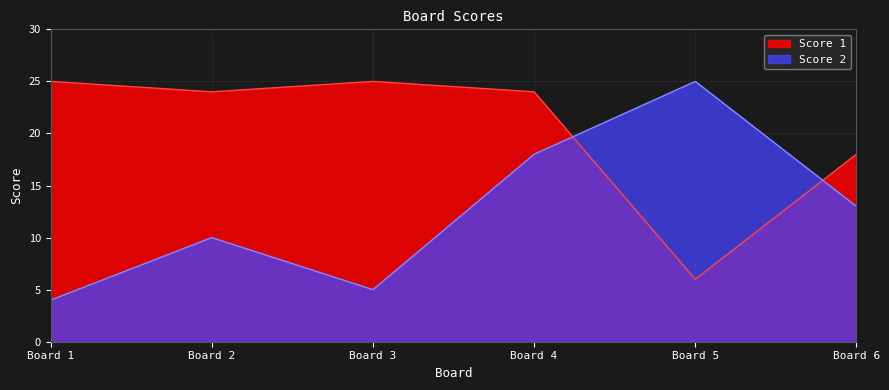

How many lines are shown in the chart?

2